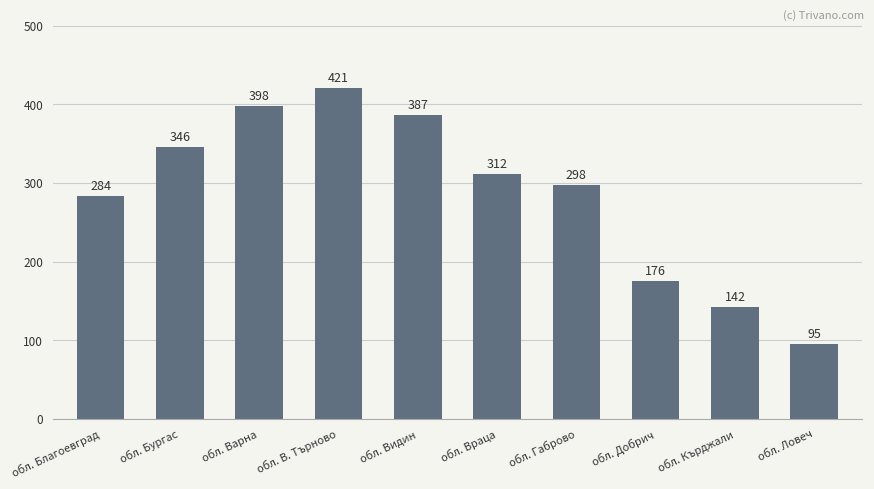

Reading right to left, transcribe all the data shown in this chart.

обл. Ловеч=95	обл. Кърджали=142	обл. Добрич=176	обл. Габрово=298	обл. Враца=312	обл. Видин=387	обл. В. Търново=421	обл. Варна=398	обл. Бургас=346	обл. Благоевград=284